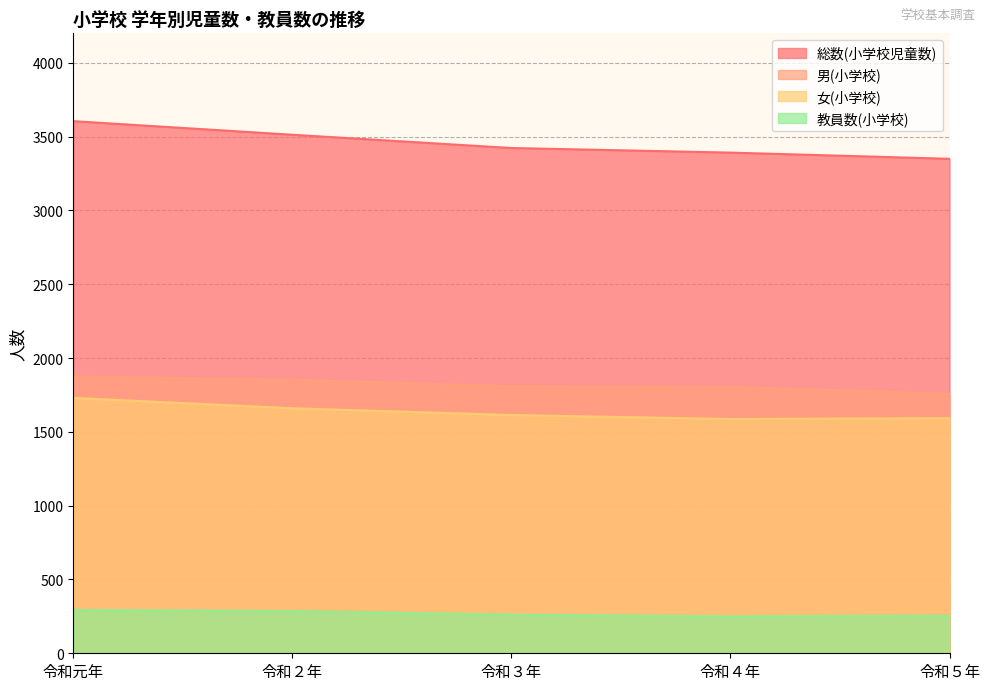

Does the chart have visible grid lines?

Yes